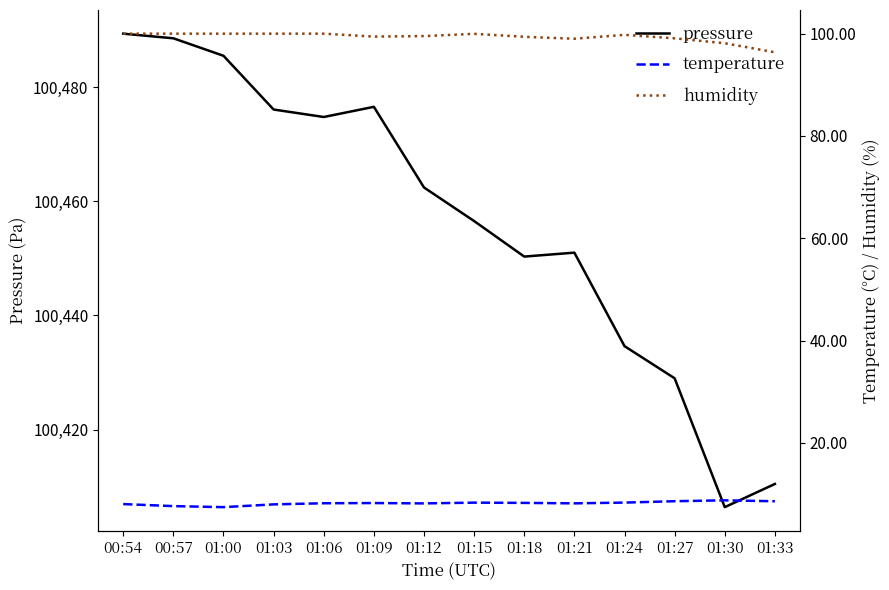

What is the minimum value shown in the chart?

7.5